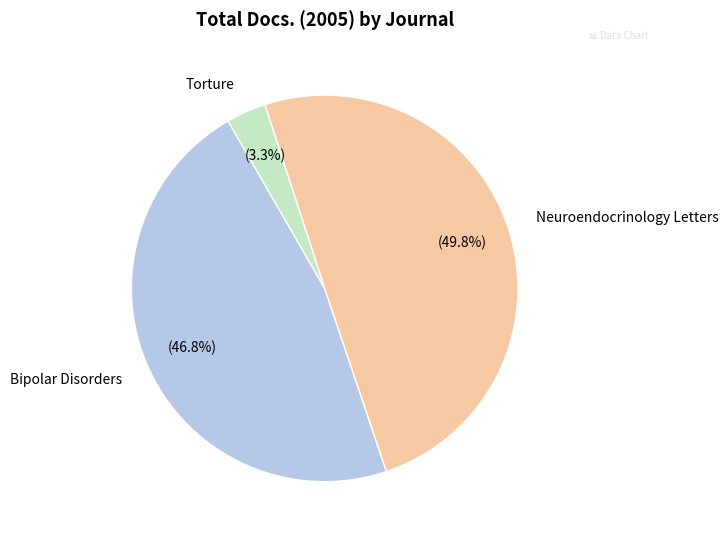

Rank the categories by value from lowest to highest.

Torture, Bipolar Disorders, Neuroendocrinology Letters